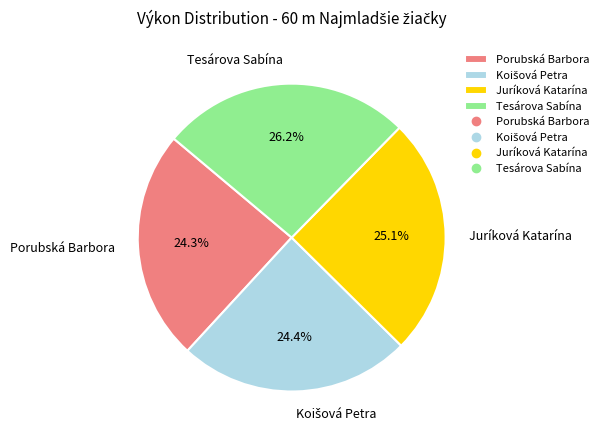

Does any single category account for the majority?

No